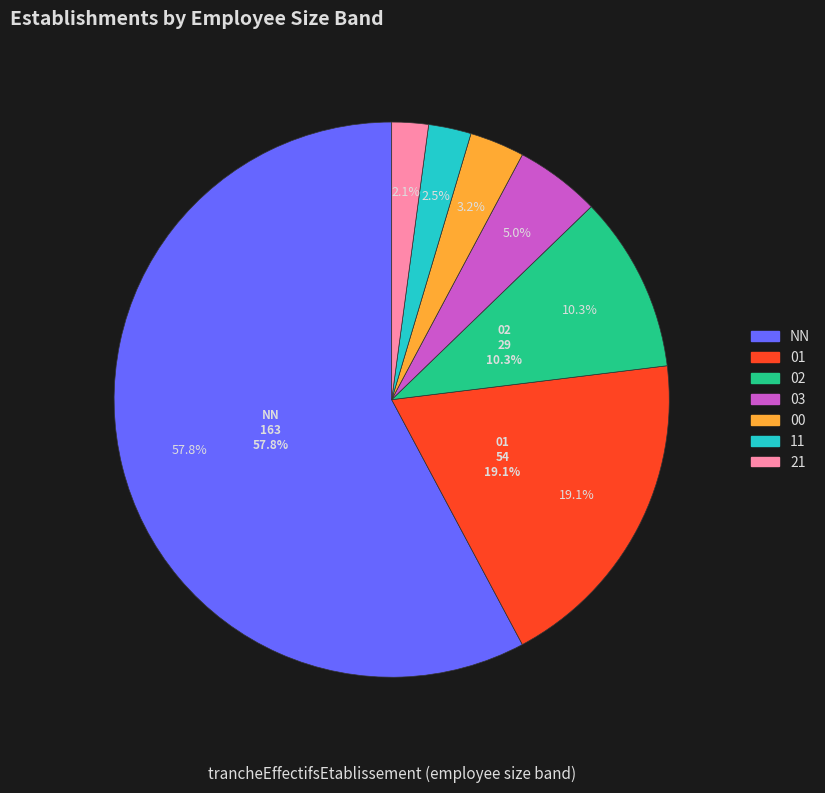

What portion of the pie excludes 21?

97.9%